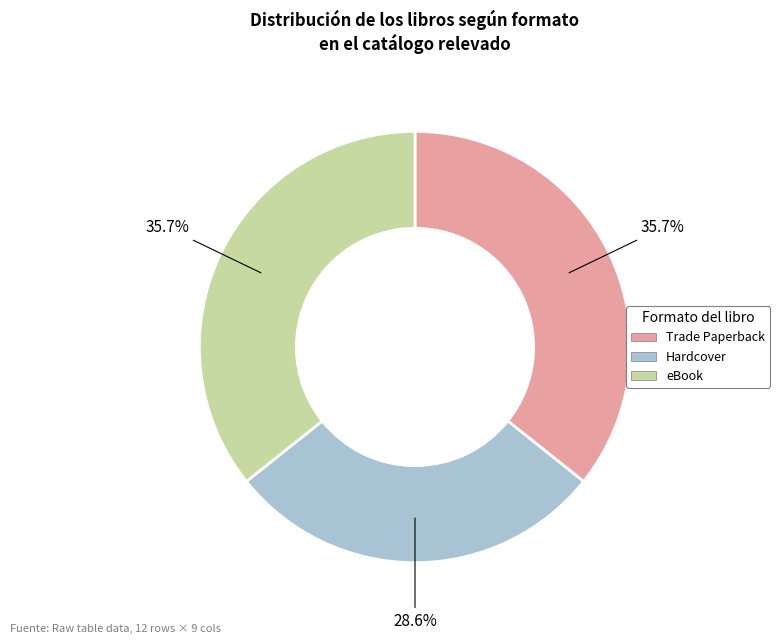

True or false: eBook accounts for 45% of the total.

False